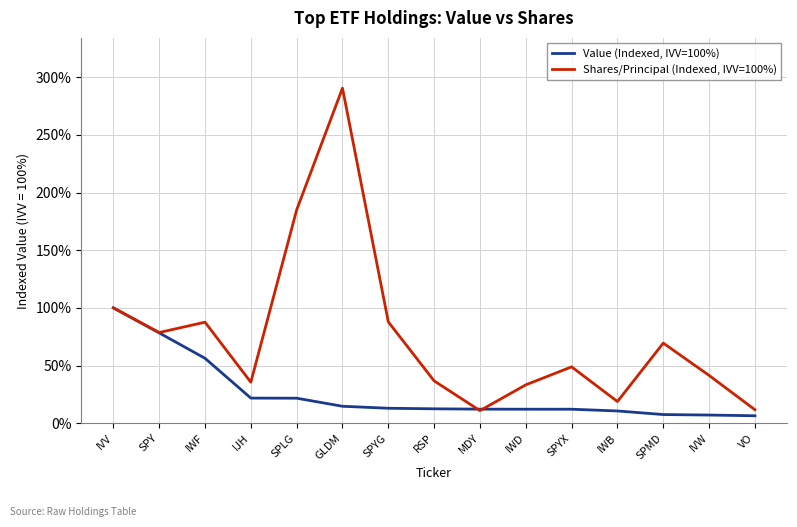

Rank the series by their maximum value, from lowest to highest.

Value (Indexed, IVV=100%), Shares/Principal (Indexed, IVV=100%)